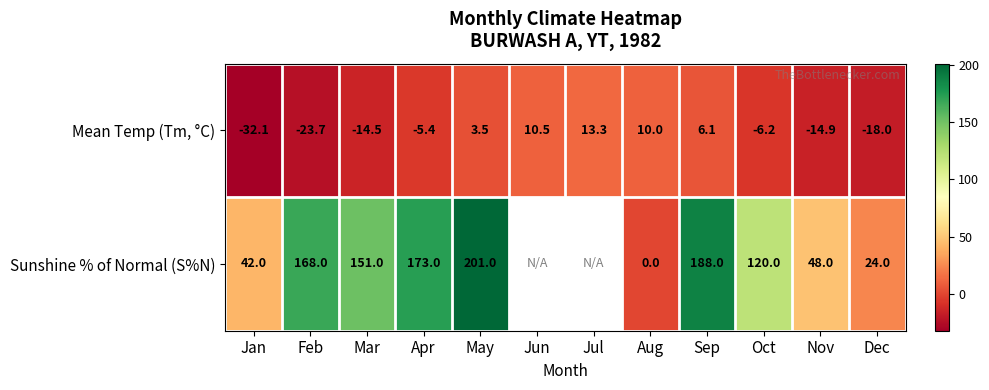

Is it true that Sunshine % of Normal (S%N) equals 101.8 at Feb?

False